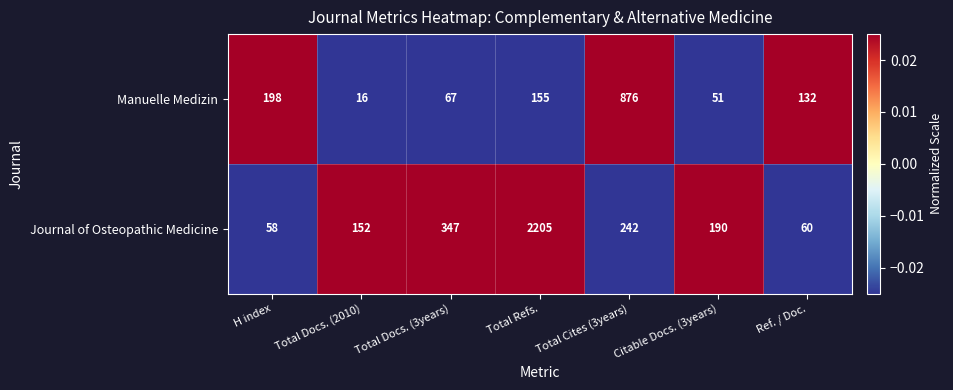

Where does the Manuelle Medizin series first go above 132?

H index